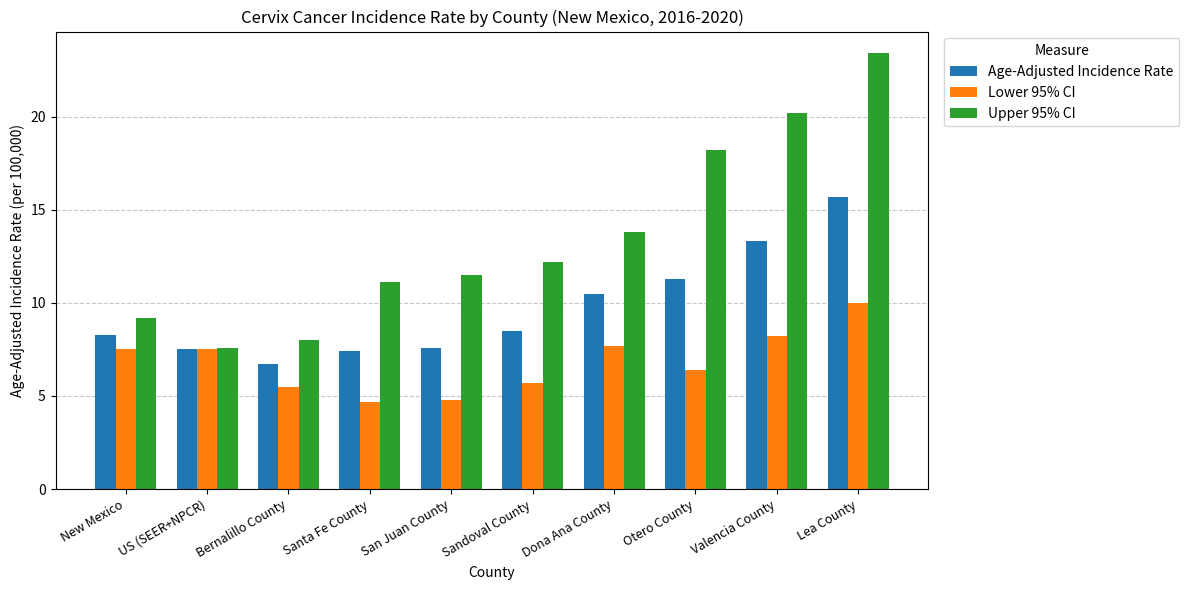

At how many categories does at least one series exceed 10?

7